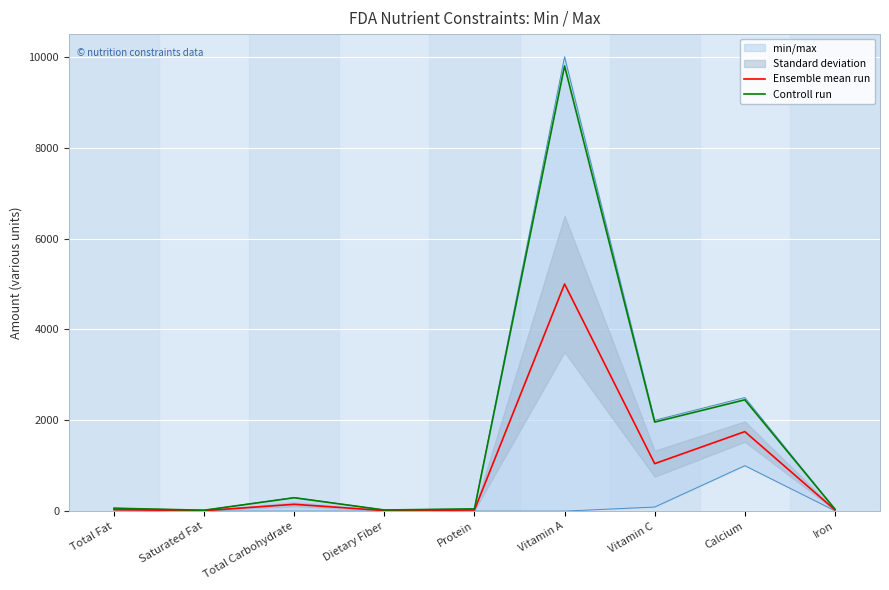

True or false: Controll run has a value of 19.6 at Saturated Fat.

True